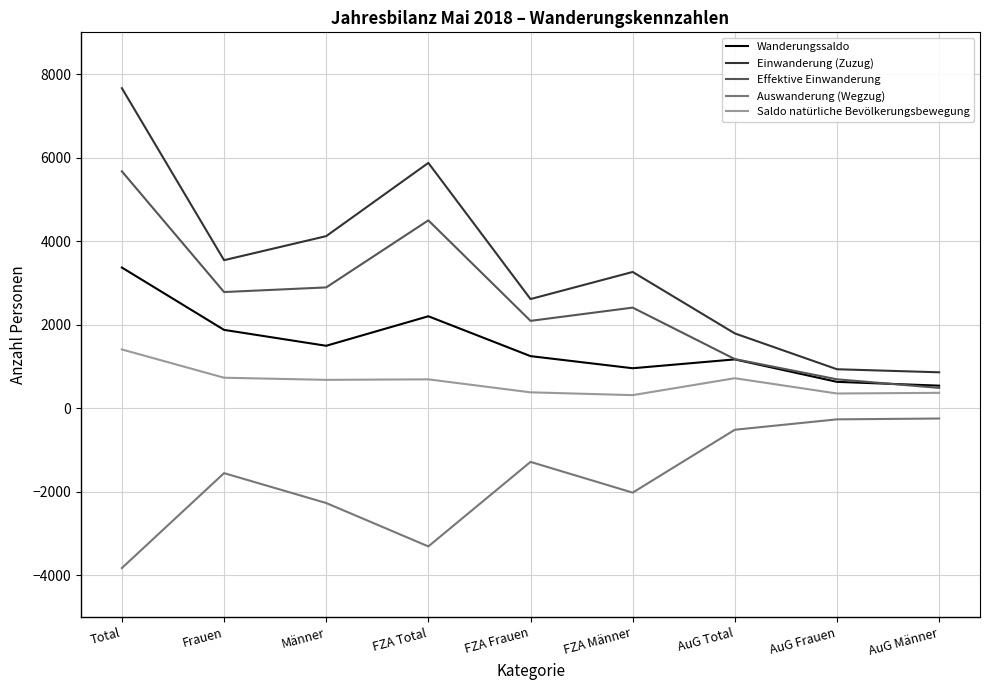

The value of Wanderungssaldo at Frauen is 1874. True or false?

True